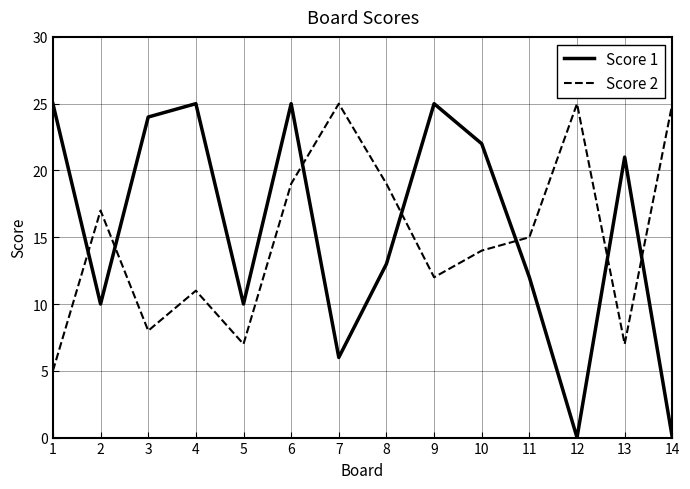

At how many categories does at least one series exceed 18?

11